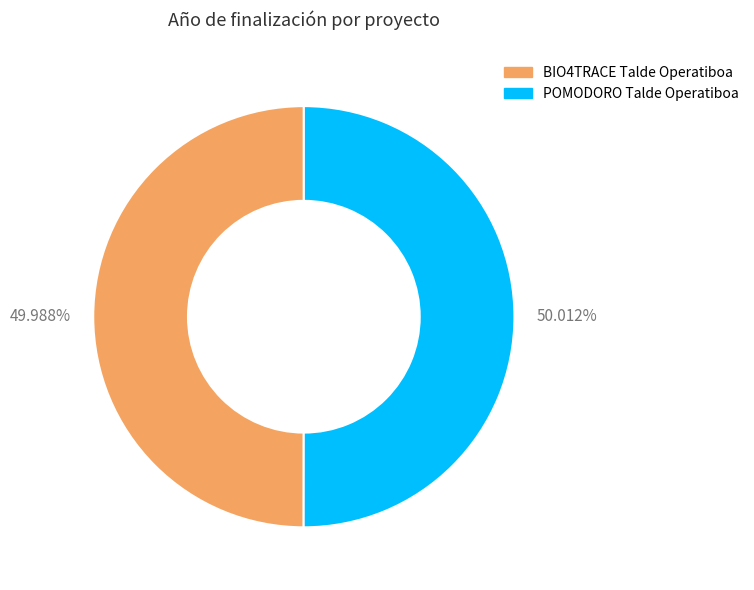

Is there a majority slice in this chart?

Yes